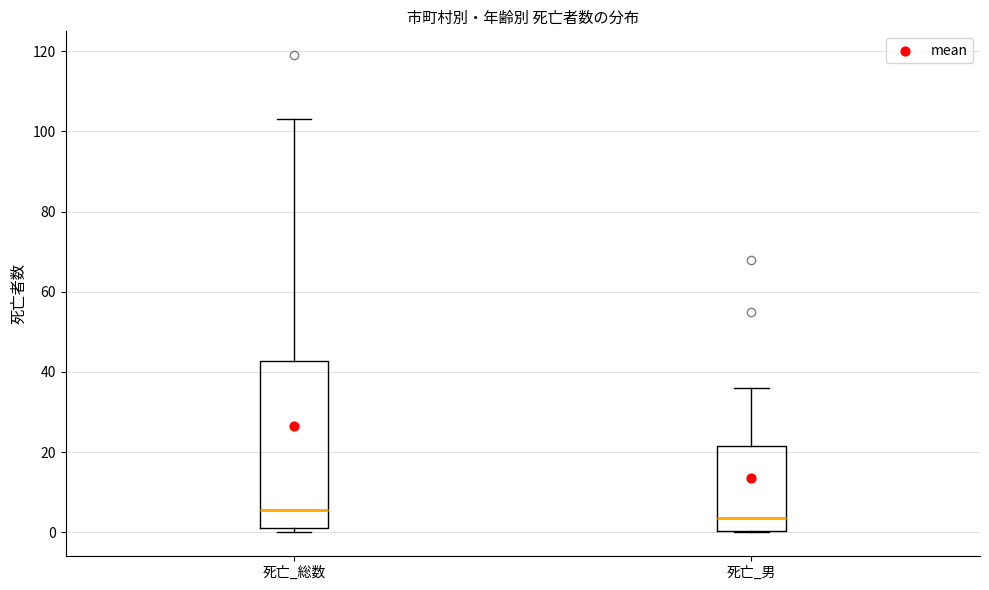

Reading left to right, transcribe this box plot: for each box, give where its median line is, the range the box spans, and where its two whiskers end, as read against the y-axis. The values are not printed on the chart, so give them approximately, as read against the axis.

死亡_総数: median 6, box 2 to 42, whiskers 0 to 104
死亡_男: median 4, box 0 to 22, whiskers 0 to 36